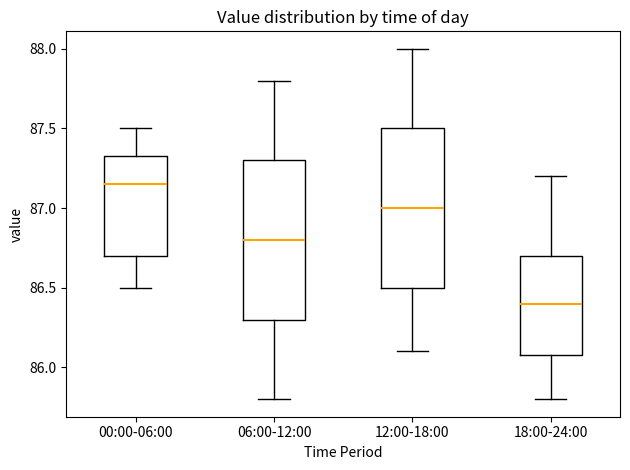

Reading left to right, read every box against the y-axis: the position of its median line, the range the box covers, and the ends of its whiskers. The values are not printed on the chart, so give them approximately, as read against the axis.

00:00-06:00: median 87.15, box 86.70 to 87.35, whiskers 86.50 to 87.50
06:00-12:00: median 86.80, box 86.30 to 87.30, whiskers 85.80 to 87.80
12:00-18:00: median 87.00, box 86.50 to 87.50, whiskers 86.10 to 88.00
18:00-24:00: median 86.40, box 86.10 to 86.70, whiskers 85.80 to 87.20